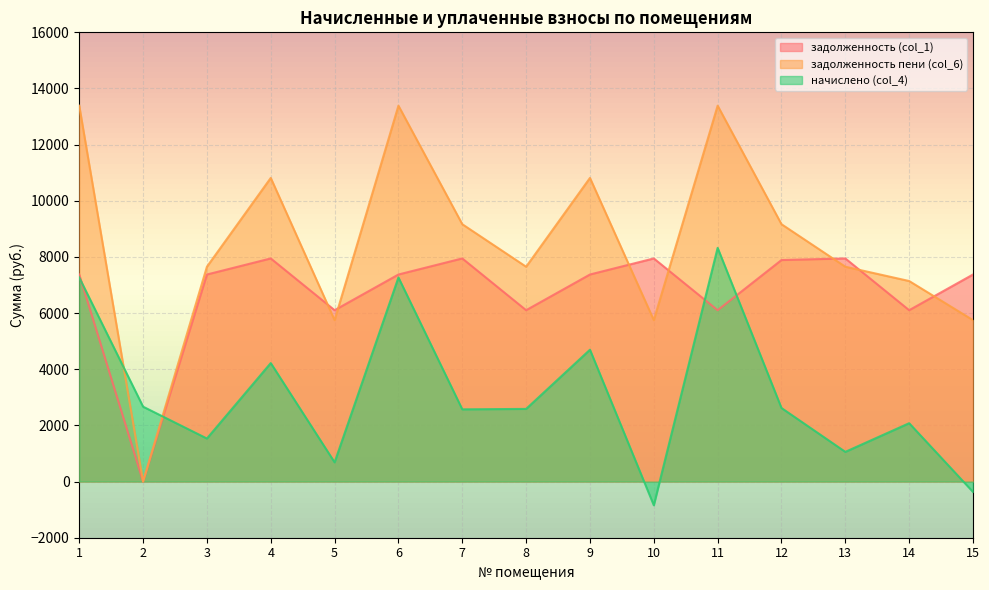

The задолженность (col_1) series shows 7374.4 at 15. True or false?

True